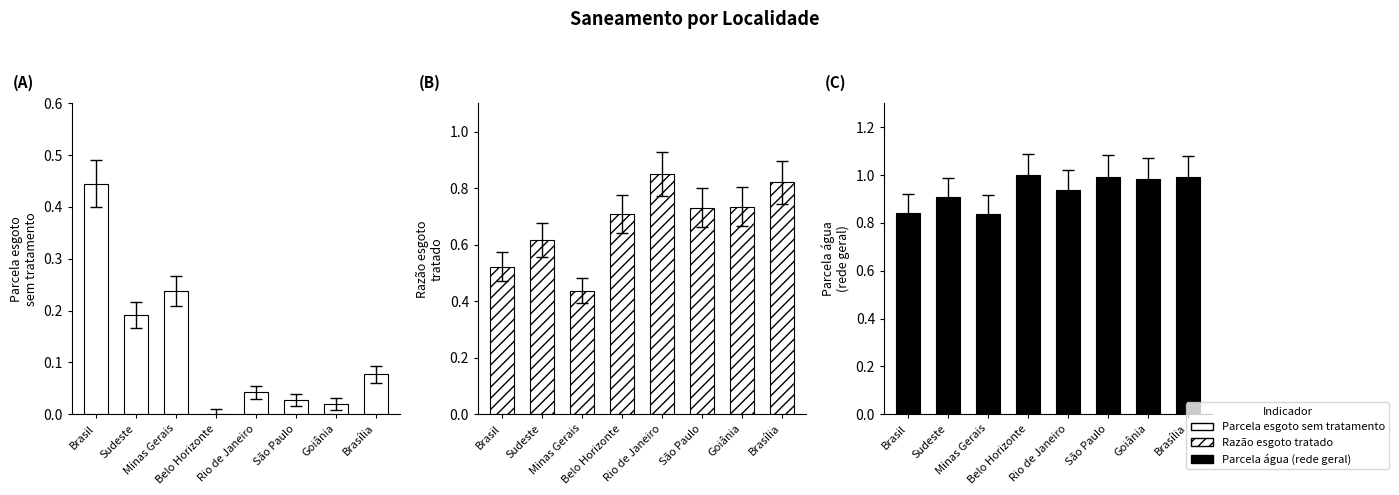

What position from the right is Sudeste?

7